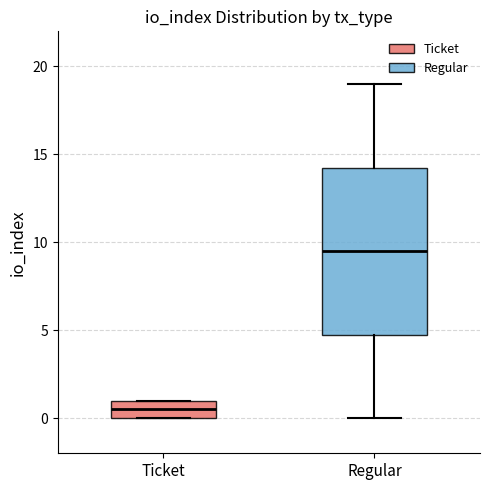

Reading left to right, transcribe this box plot: for each box, give where its median line is, the range the box spans, and where its two whiskers end, as read against the y-axis. The values are not printed on the chart, so give them approximately, as read against the axis.

Ticket: median 0.5, box 0.0 to 1.0, whiskers 0.0 to 1.0
Regular: median 9.5, box 5.0 to 14.5, whiskers 0.0 to 19.0